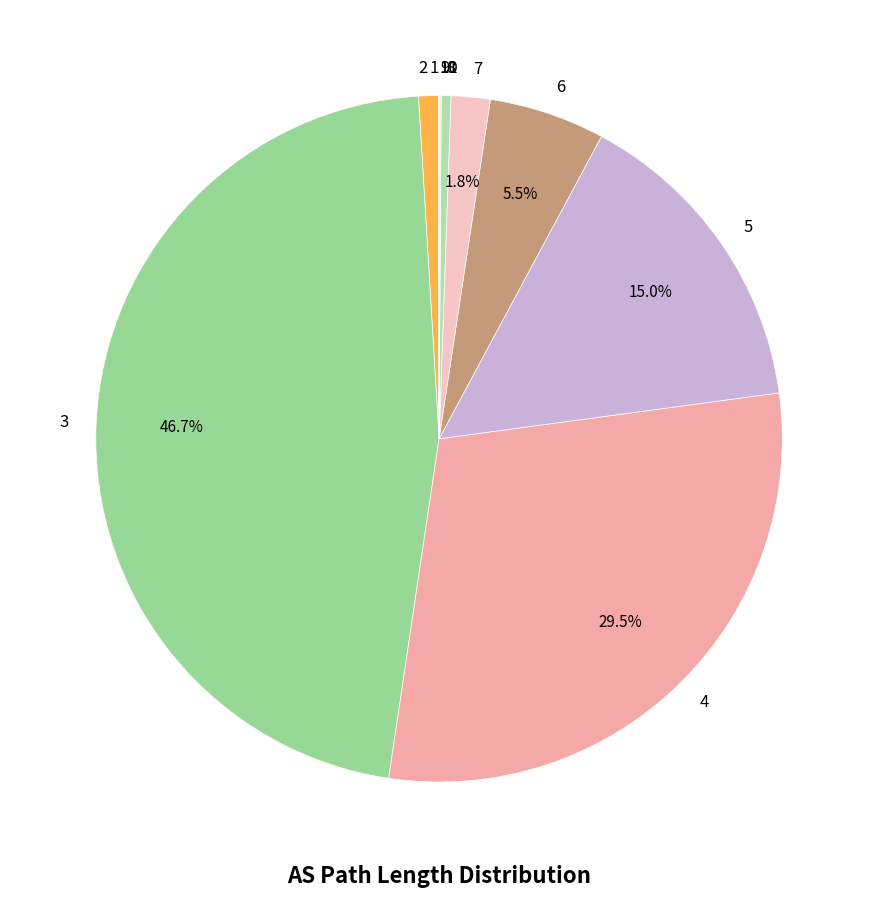

To the nearest percent, what is the combined percentage of 5 and 4?

44%